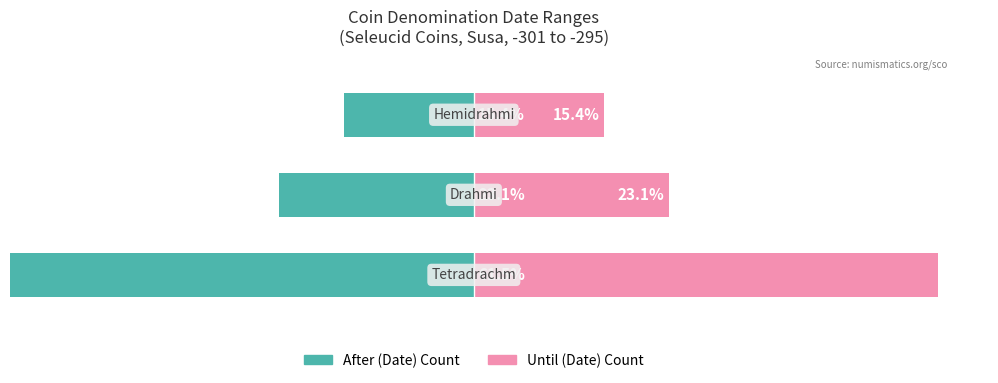

Read the After (Date) Count value at 2.

-15.4